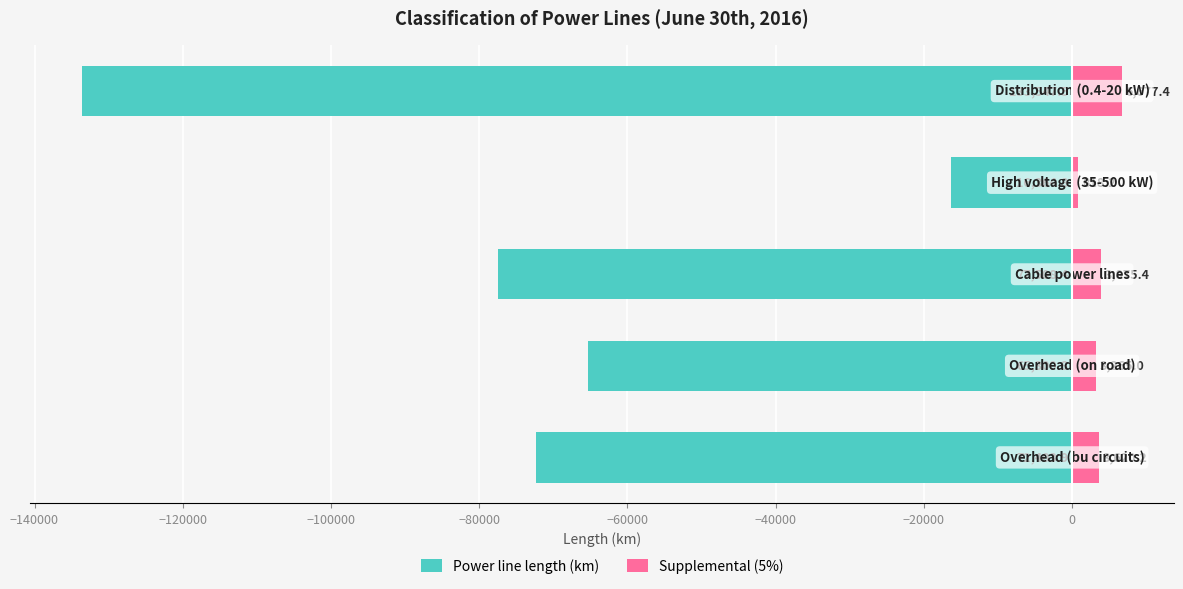

Which series changed the most between −140000 and −120000?

Power line length (km)